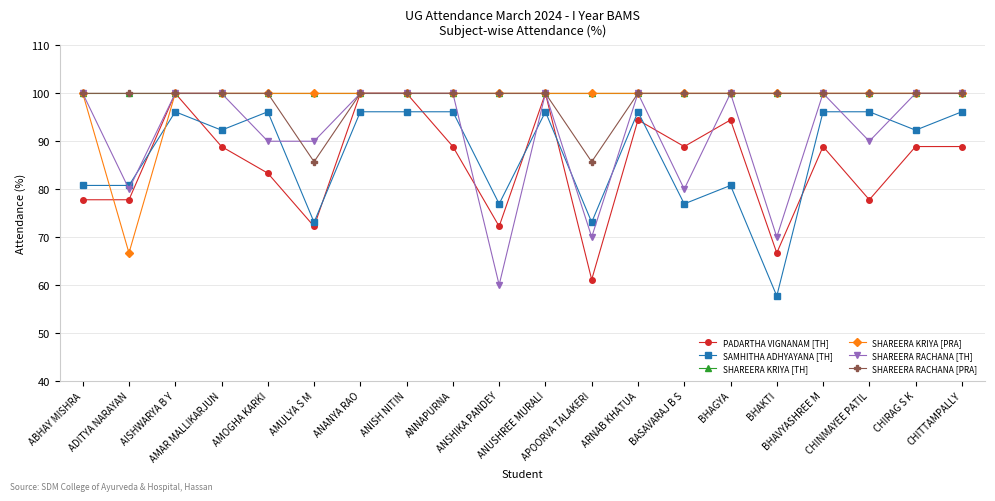

True or false: SHAREERA RACHANA [TH] and SHAREERA RACHANA [PRA] cross at least once.

True